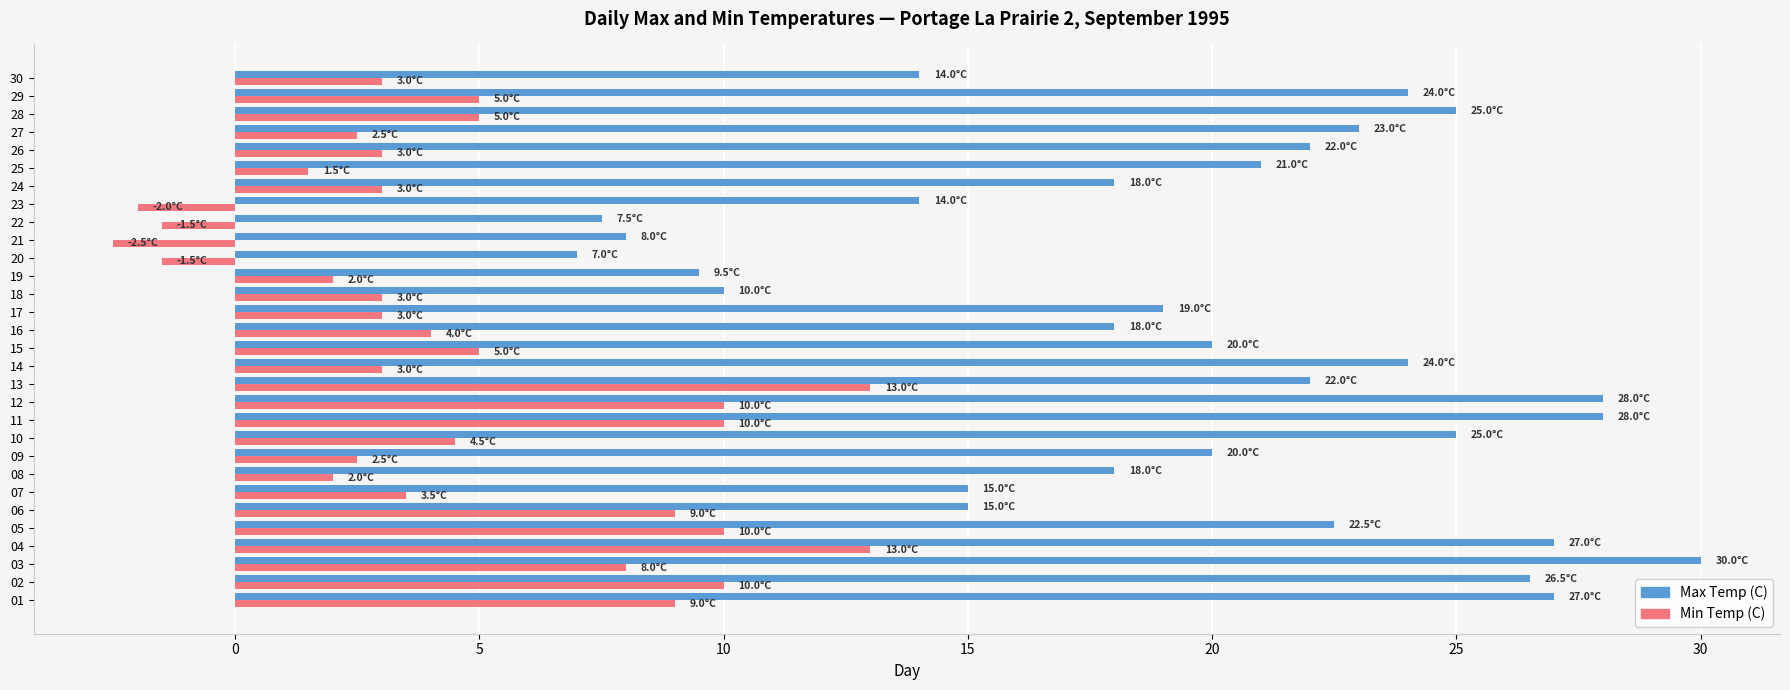

At which category is the sum across all series the highest?

04